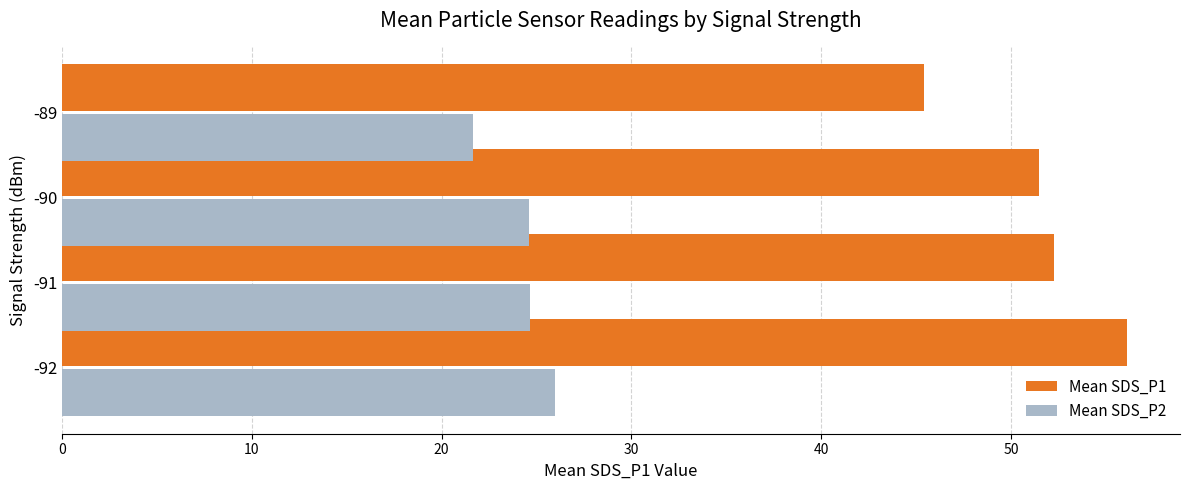

What is the sum of all Mean SDS_P2 values?

96.8